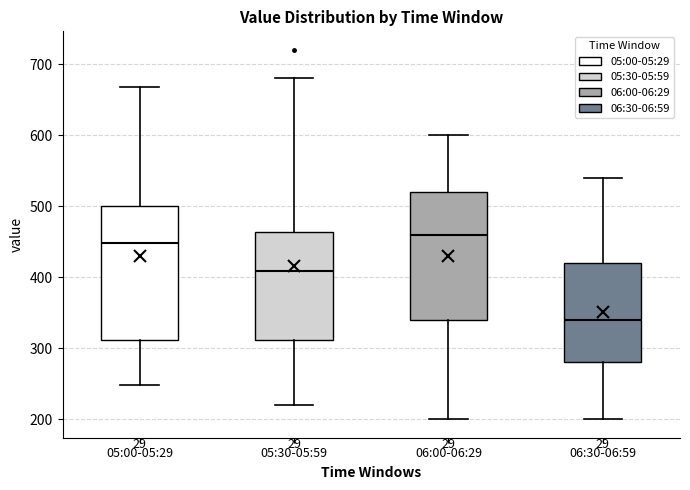

Reading left to right, transcribe this box plot: for each box, give where its median line is, the range the box spans, and where its two whiskers end, as read against the y-axis. The values are not printed on the chart, so give them approximately, as read against the axis.

05:00-05:29: median 450, box 310 to 500, whiskers 250 to 670
05:30-05:59: median 410, box 310 to 460, whiskers 220 to 680
06:00-06:29: median 460, box 340 to 520, whiskers 200 to 600
06:30-06:59: median 340, box 280 to 420, whiskers 200 to 540